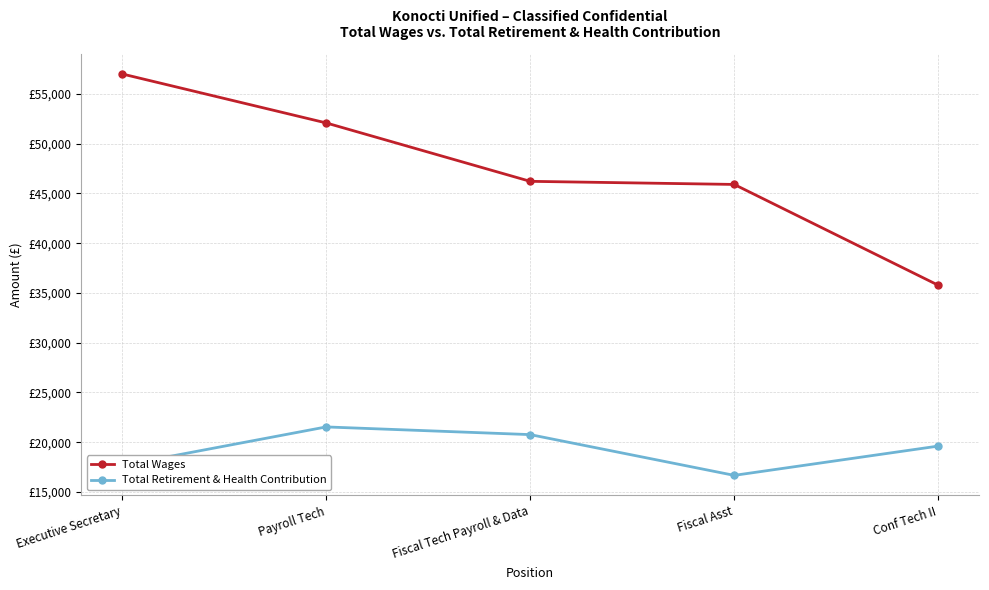

Rank the series by their maximum value, from lowest to highest.

Total Retirement & Health Contribution, Total Wages